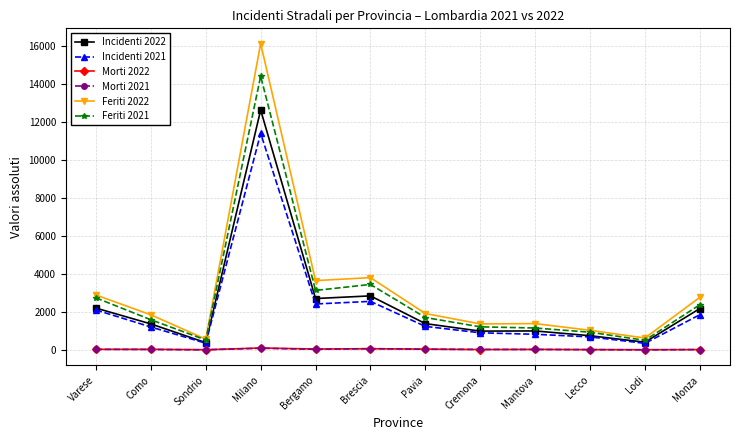

Which series has the largest total across all categories?

Feriti 2022